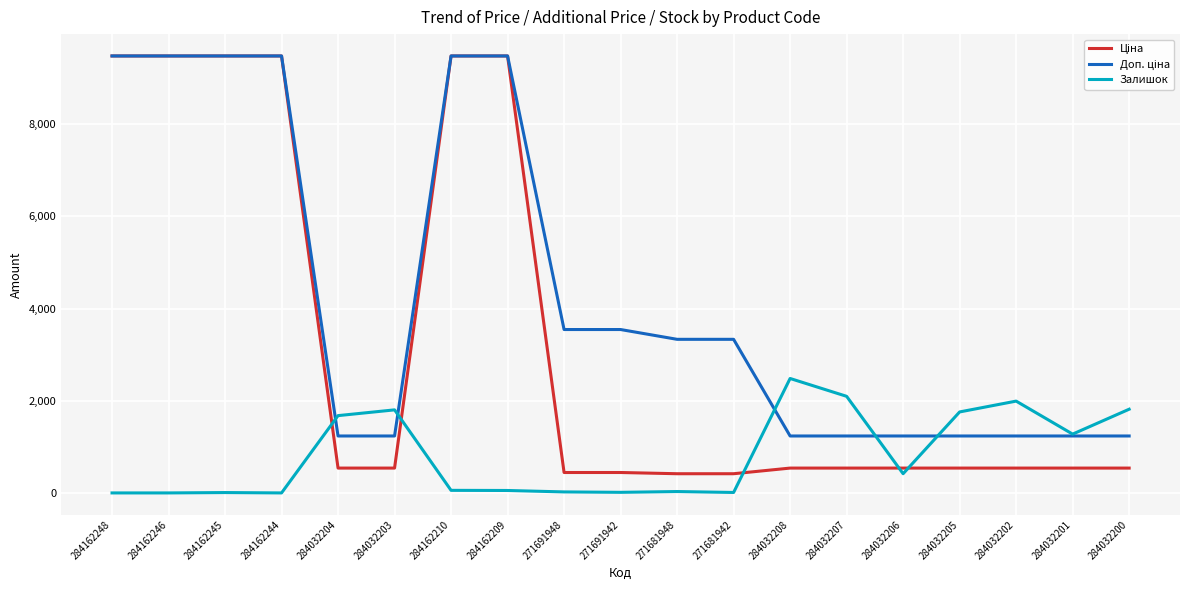

What is the total value across all series at 284032205?

3531.4